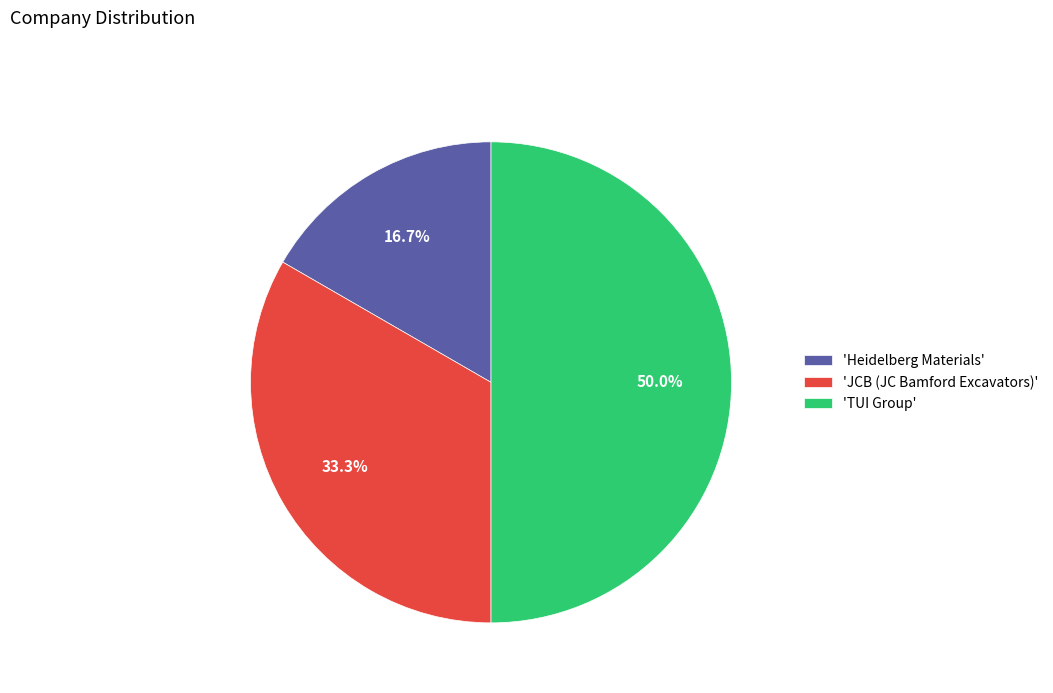

What is the smallest slice in the pie chart?

'Heidelberg Materials'